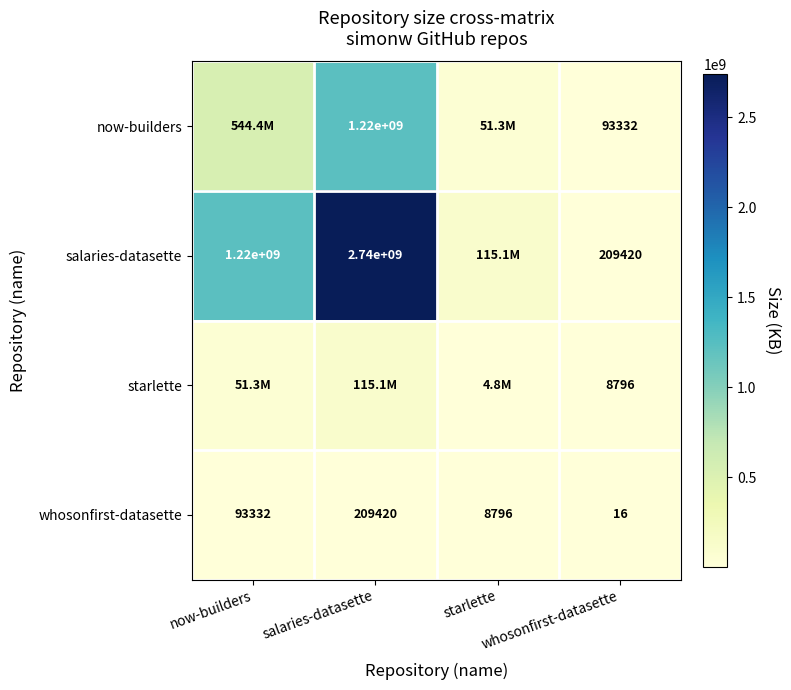

Where does the now-builders series first go above 544428889?

salaries-datasette